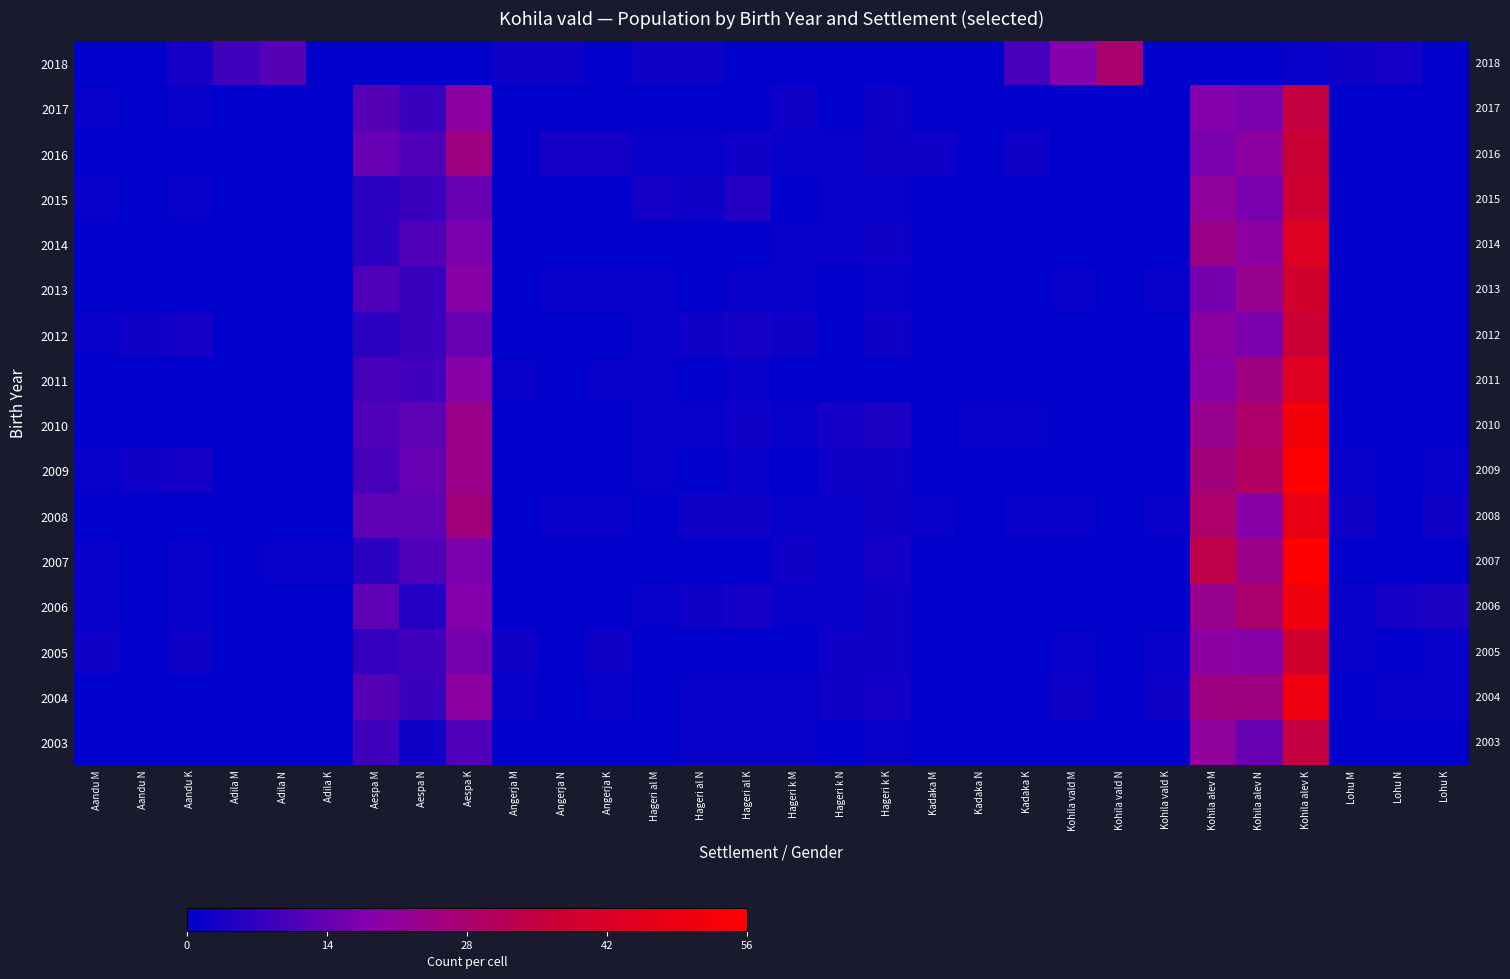

Is it true that 2006 equals -25 at Aandu N?

False